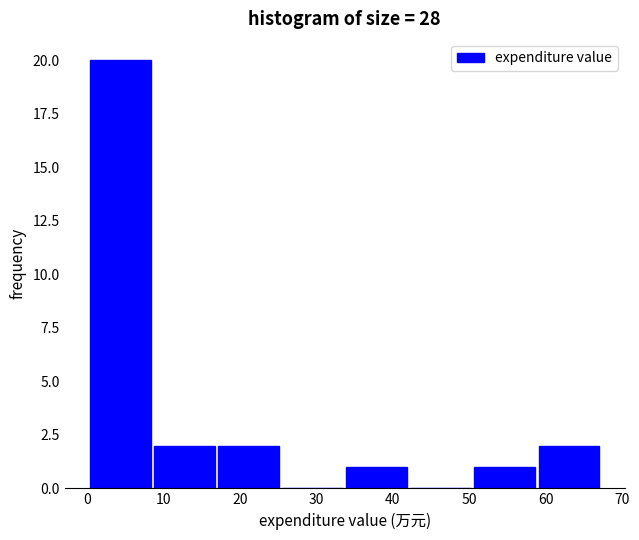

Reading left to right, list every bar in this chart as the range it spans on the x-axis followed by its height. Neither the bar edges nor the heights are printed on the chart, so give them approximately, as read against the axes.

0 to 9: 20
9 to 17: 2
17 to 26: 2
26 to 34: 0
34 to 42: 1
42 to 51: 0
51 to 59: 1
59 to 67: 2